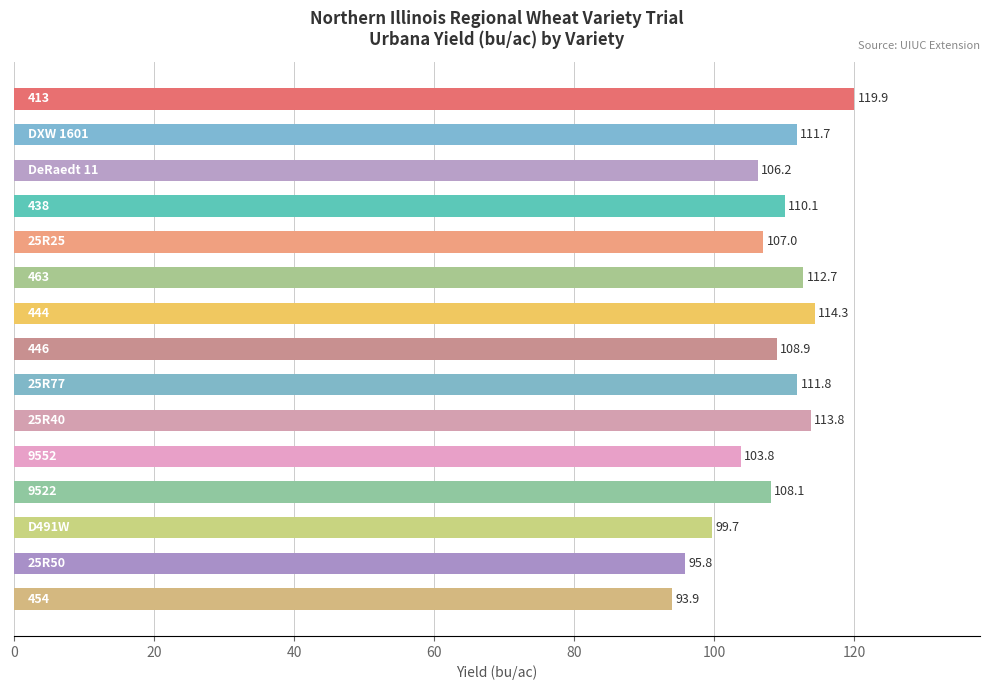

What is the value of the 2nd bar from the top?

111.7